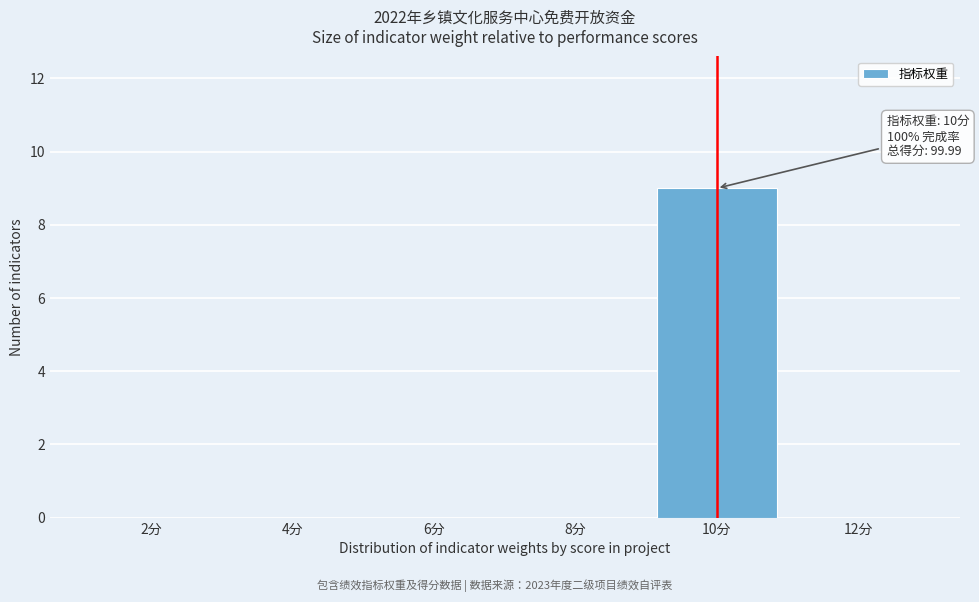

Reading right to left, extract all data points from this chart.

12分=0	10分=9	8分=0	6分=0	4分=0	2分=0